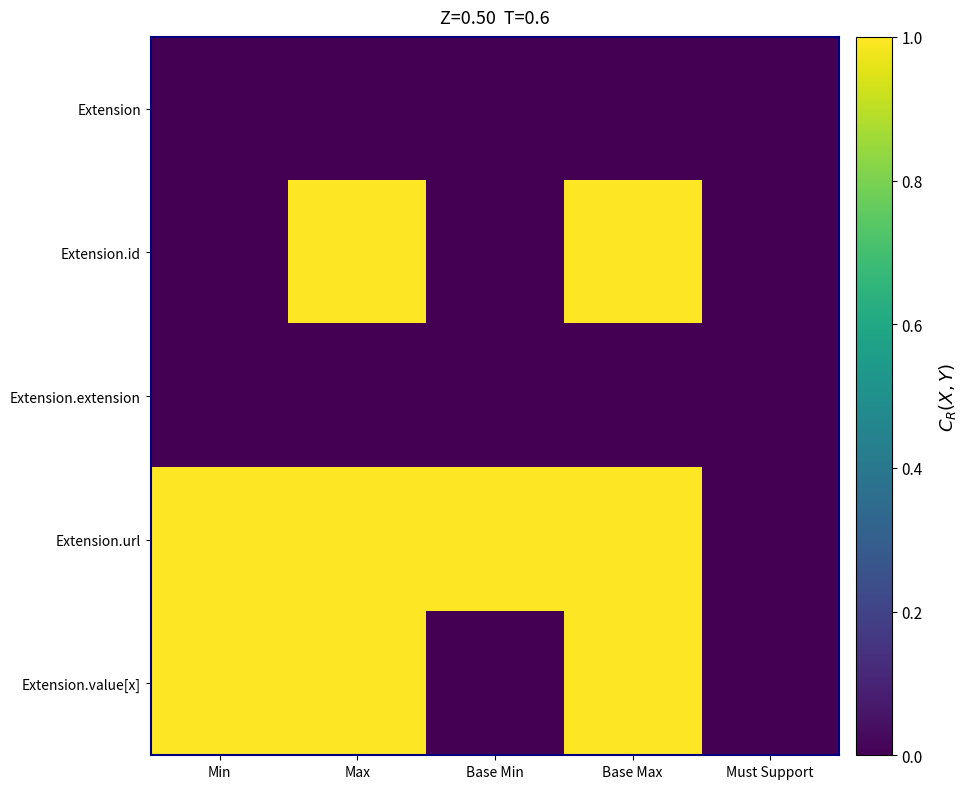

At how many categories does at least one series exceed 0?

4